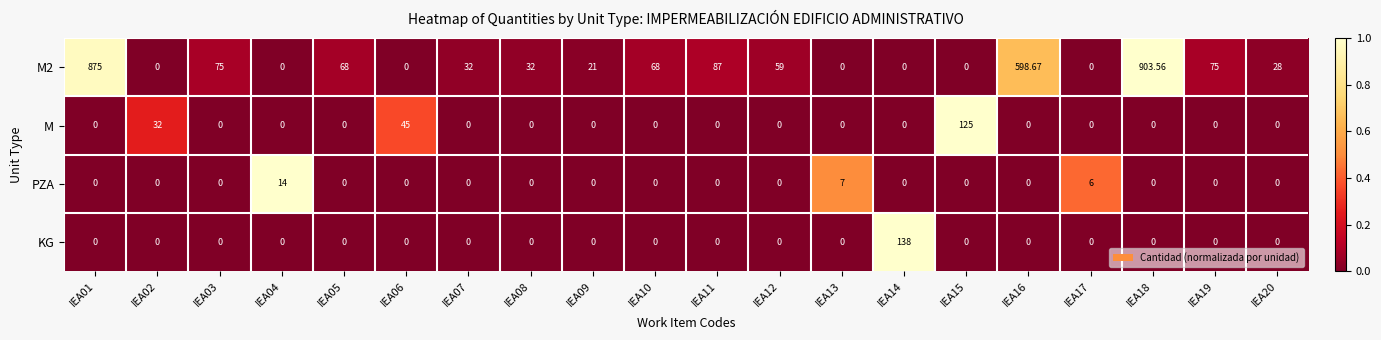

Which series changed the most between IEA05 and IEA14?

KG